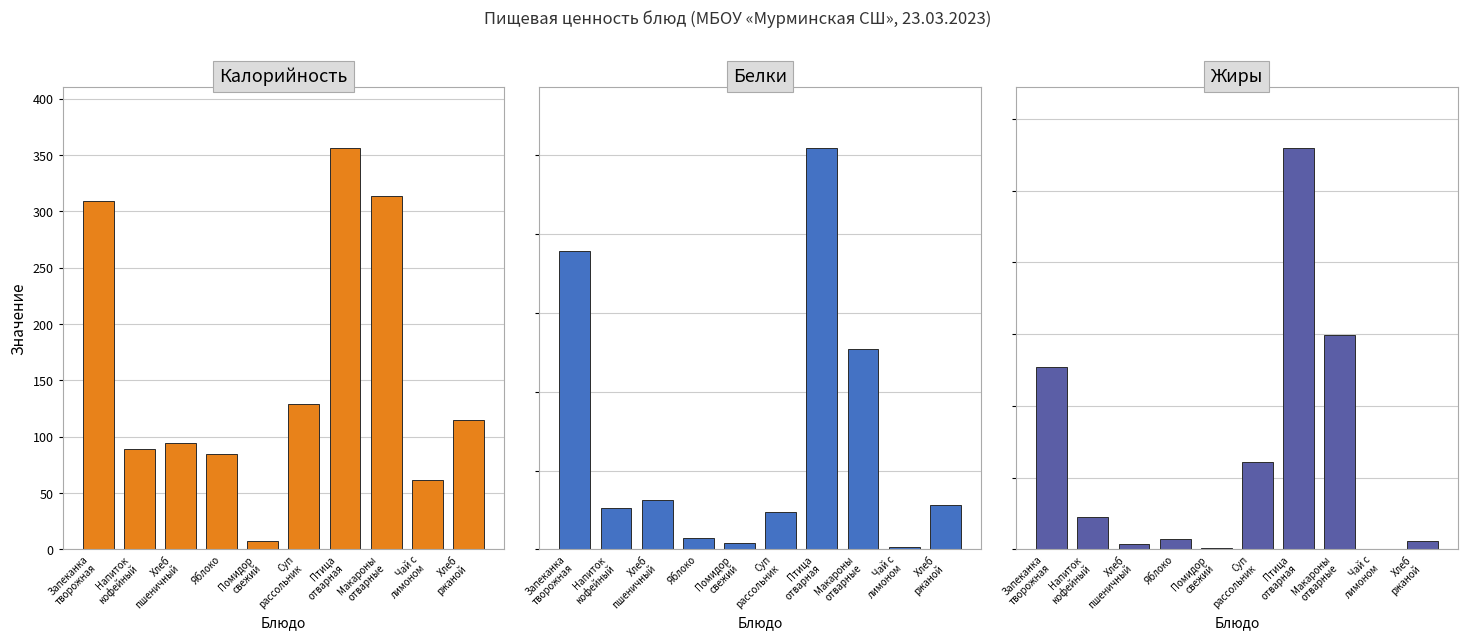

Rank the categories by Калорийность value from highest to lowest.

Птица
отварная, Макароны
отварные, Запеканка
творожная, Суп
рассольник, Хлеб
ржаной, Хлеб
пшеничный, Напиток
кофейный, Яблоко, Чай с
лимоном, Помидор
свежий